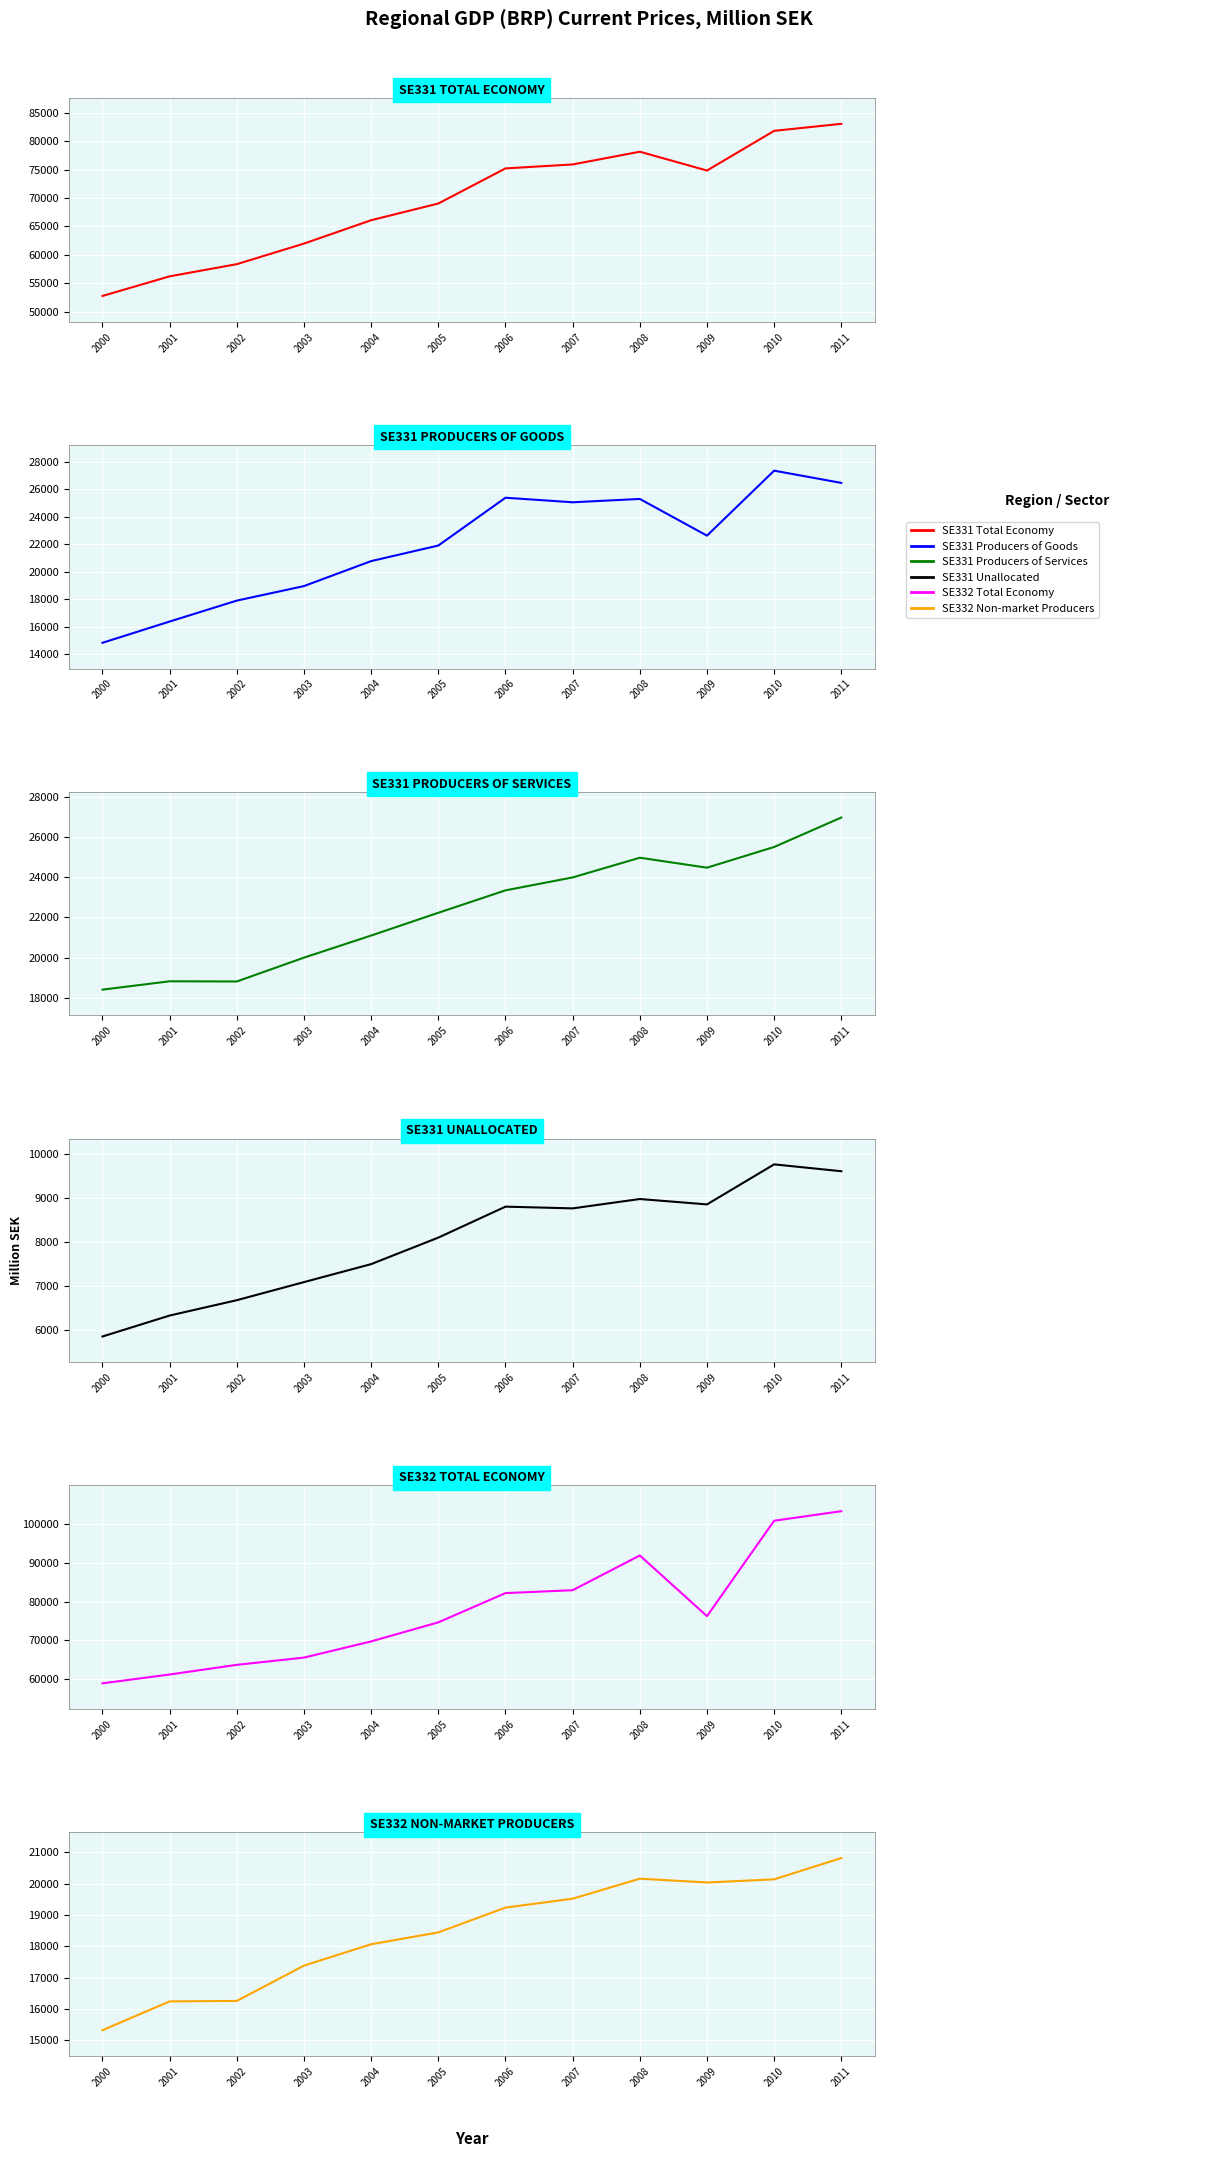

What is the maximum value shown in the chart?

103254